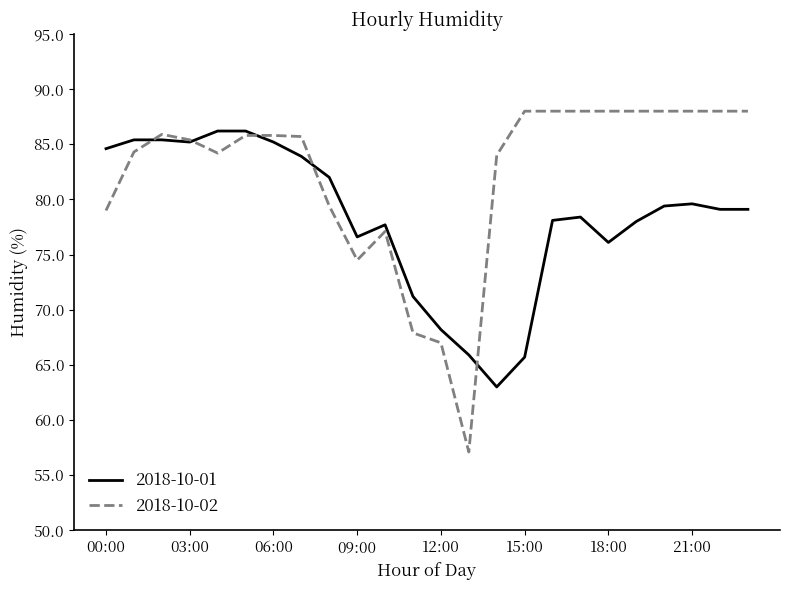

Rank the series by their average value, from lowest to highest.

2018-10-01, 2018-10-02